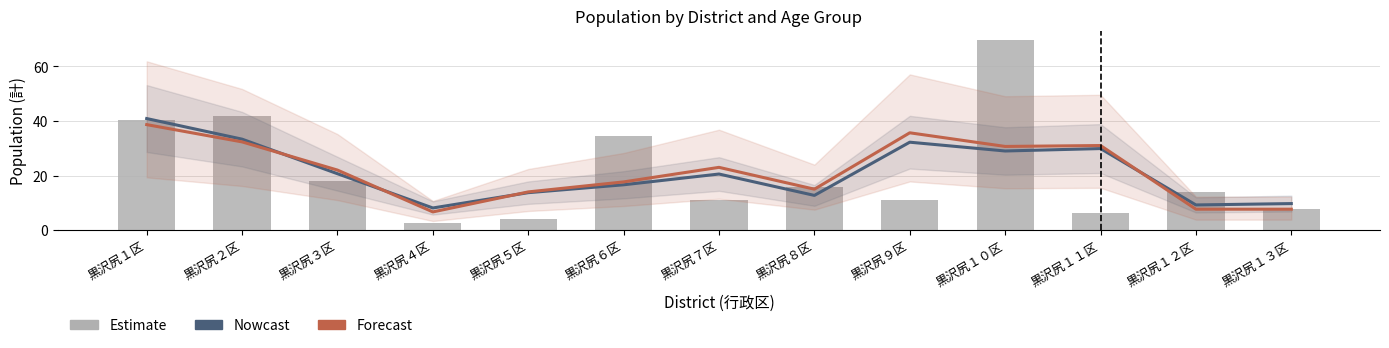

The Forecast series shows 6.7 at 黒沢尻４区. True or false?

True